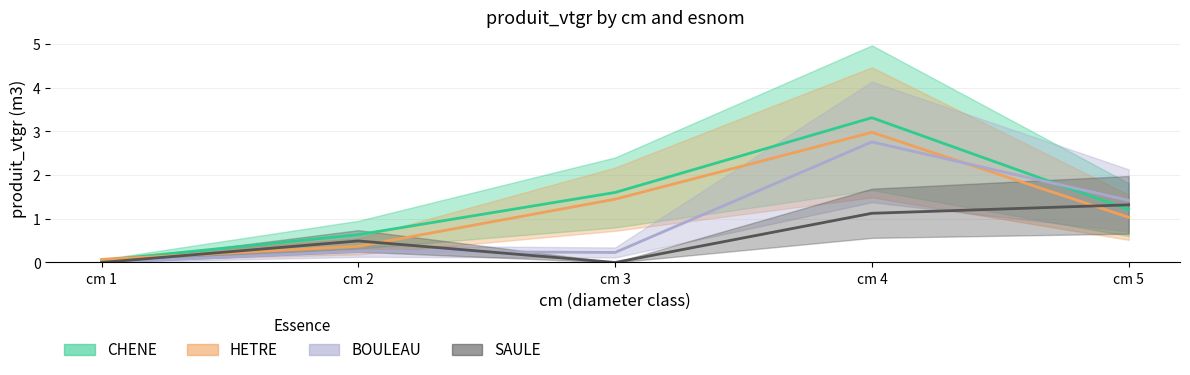

How many intersections are there between SAULE and BOULEAU?

1